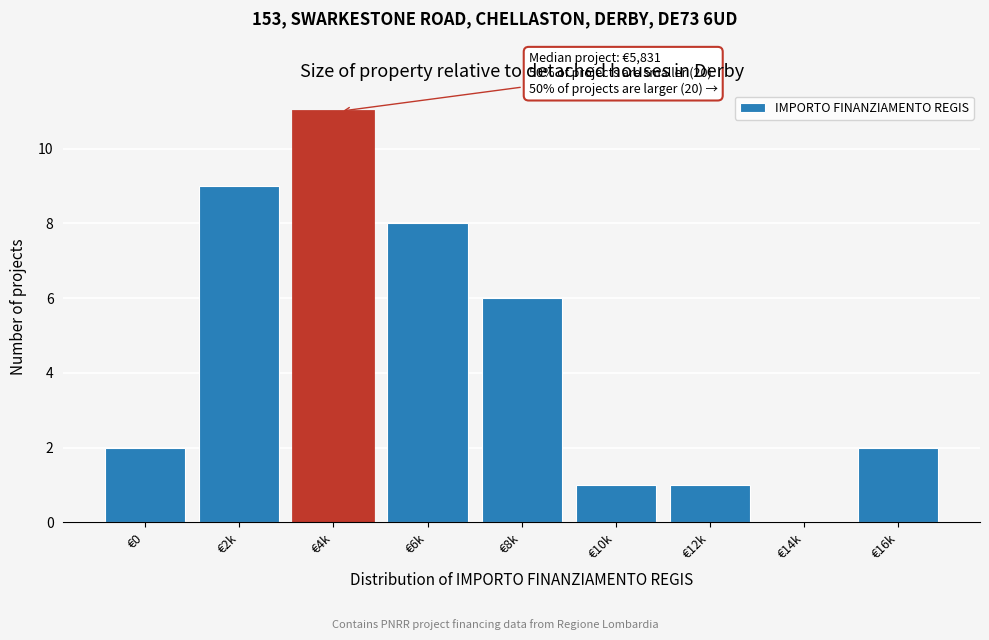

Reading left to right, extract all data points from this chart.

€0=2	€2k=9	€4k=11	€6k=8	€8k=6	€10k=1	€12k=1	€14k=0	€16k=2